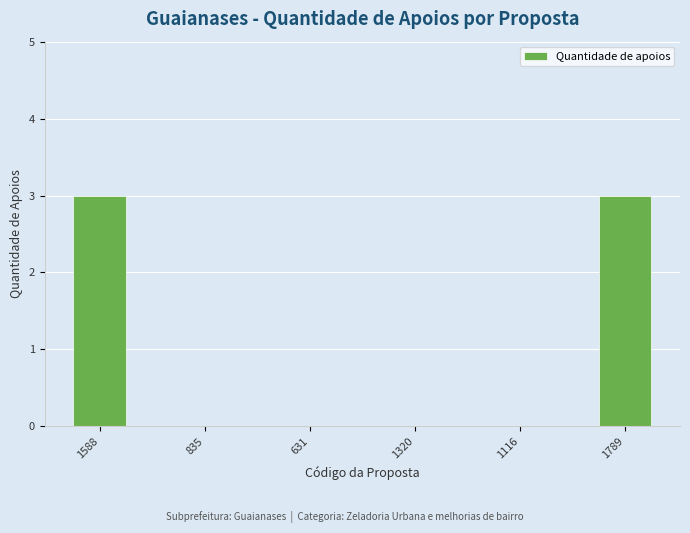

What is the sum of the values at 1588 and 835?

3